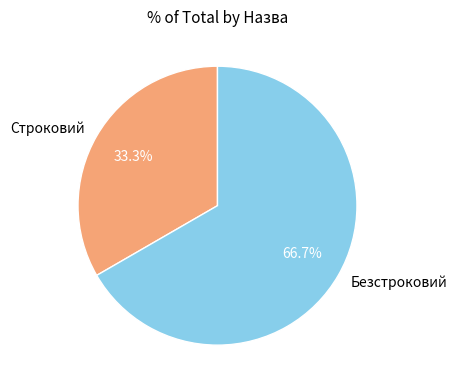

To the nearest percent, what percentage of the pie is Безстроковий?

67%